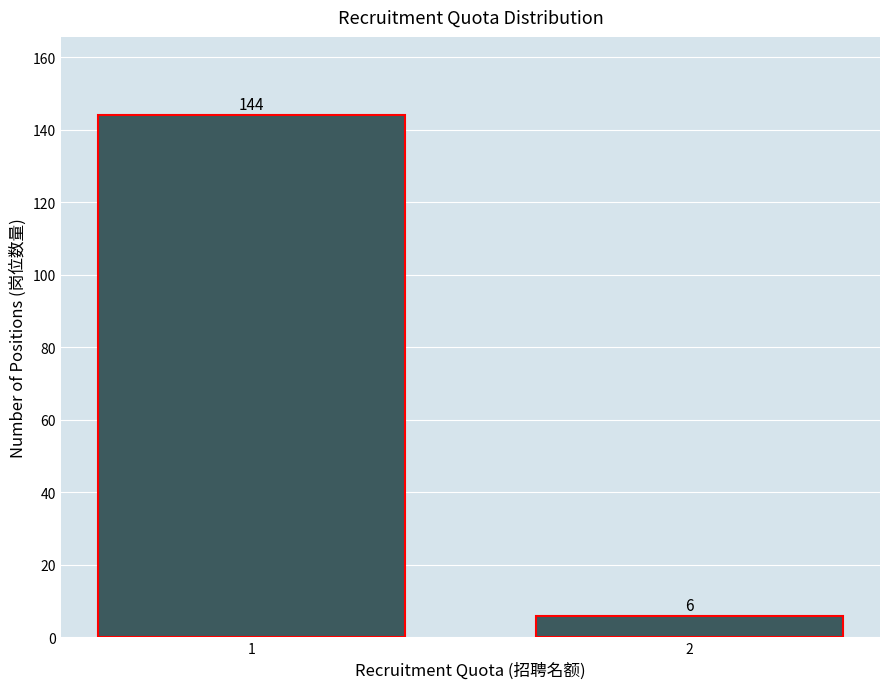

Reading left to right, list all the values displayed in this chart.

1=144	2=6